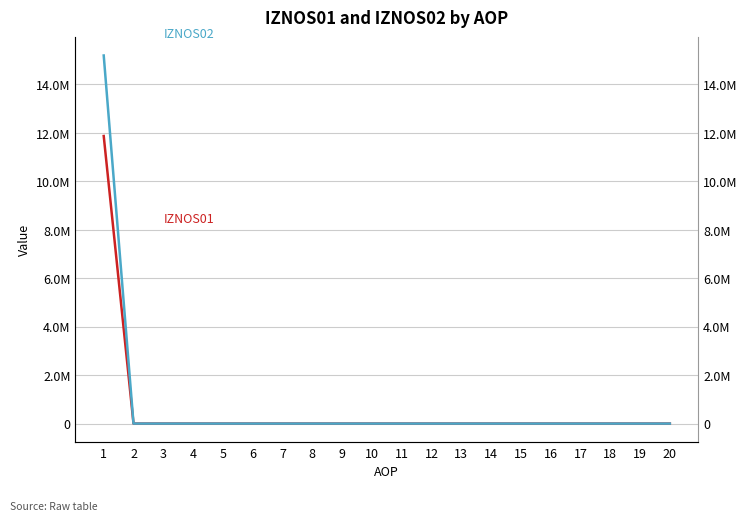

Does the chart display data point markers on the line(s)?

No